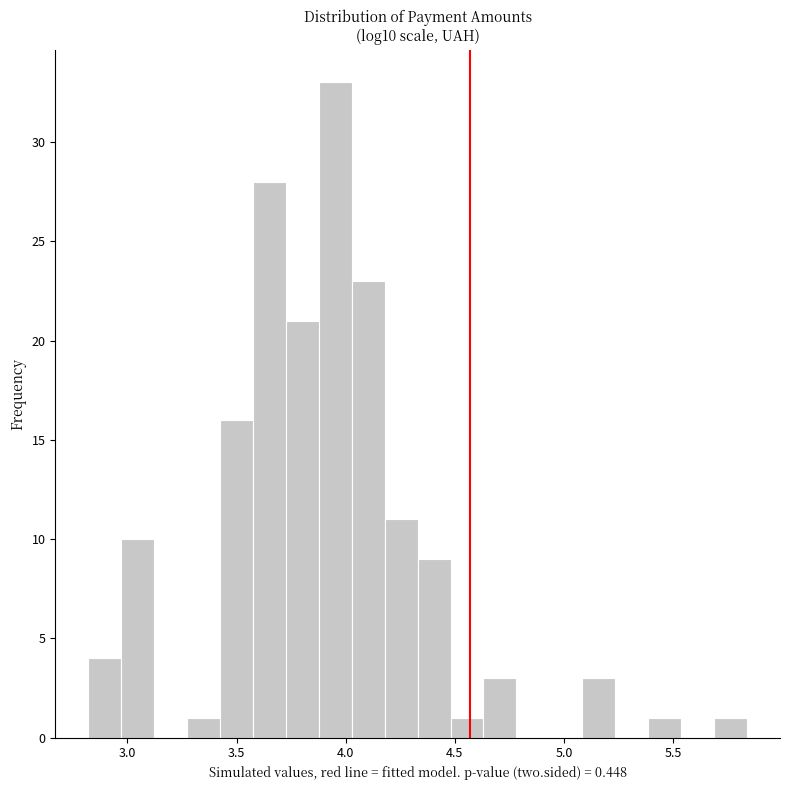

Read against the x-axis, roughly where is the centre of the tallest bar?

3.95